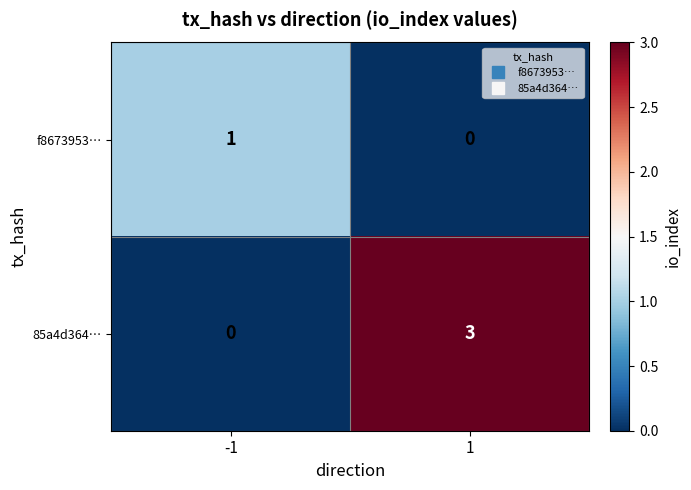

Between -1 and 1, which series saw the biggest shift?

85a4d364…